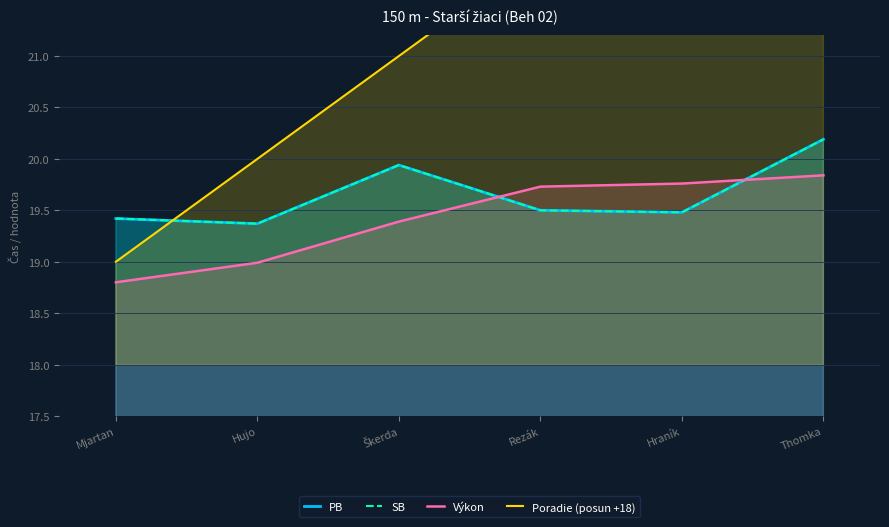

The Výkon series shows 32.0 at Hujo. True or false?

False